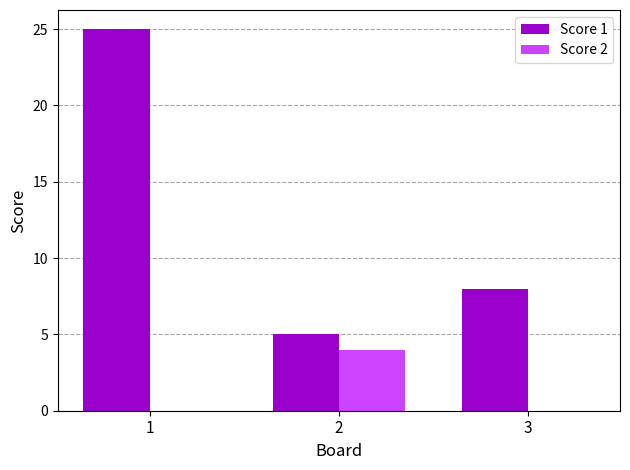

Count the Score 1 values in the range 5 to 25.

3